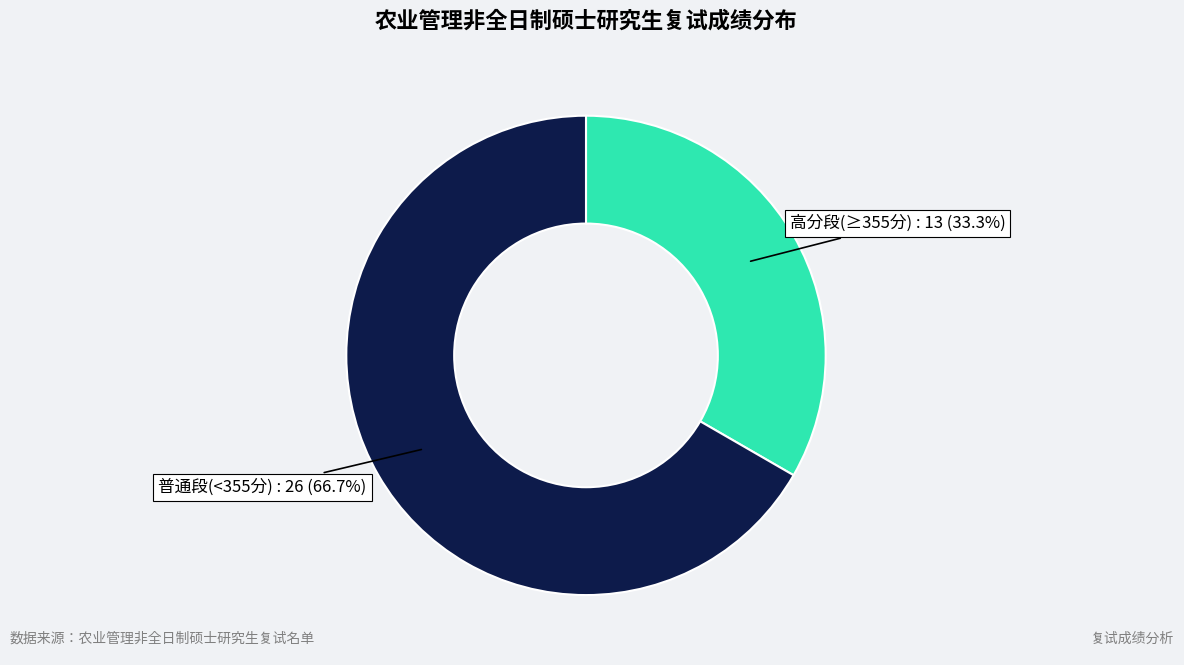

Is there a majority slice in this chart?

Yes